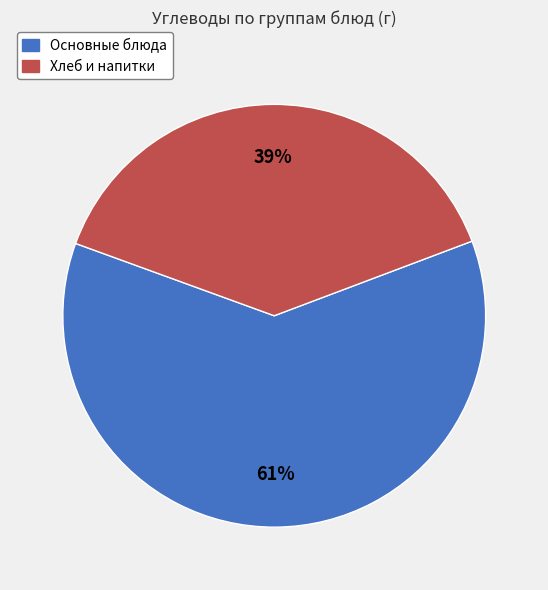

Is there any slice that represents more than half of the pie?

Yes